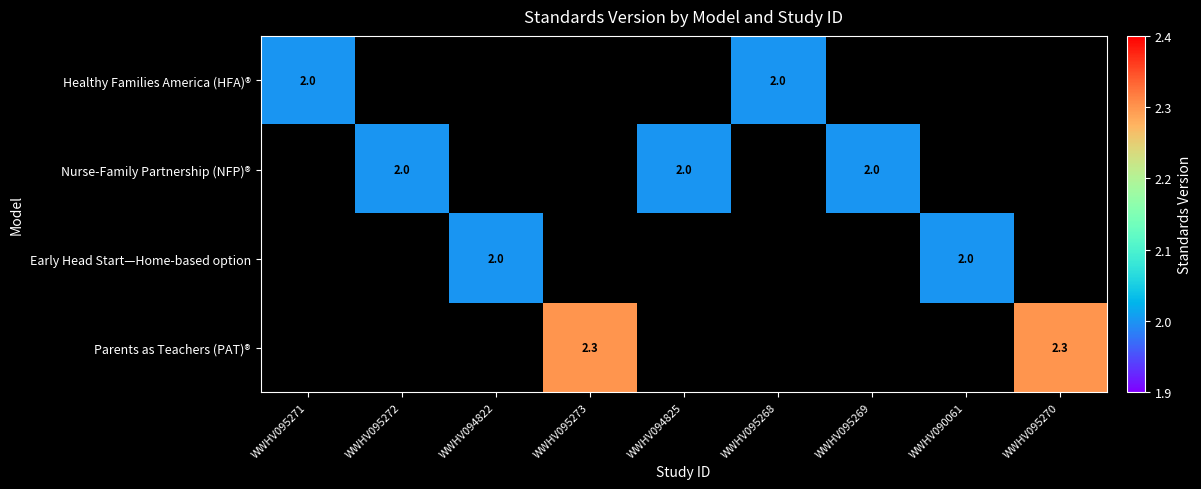

The value of Nurse-Family Partnership (NFP)® at WWHV095269 is 3.4. True or false?

False